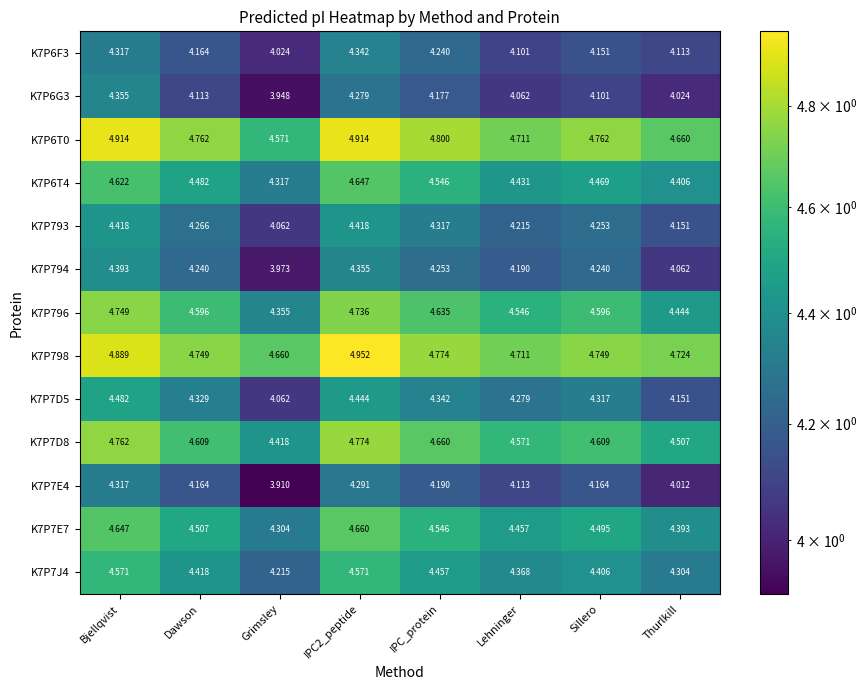

At which label is K7P798 closest to 4?

Grimsley